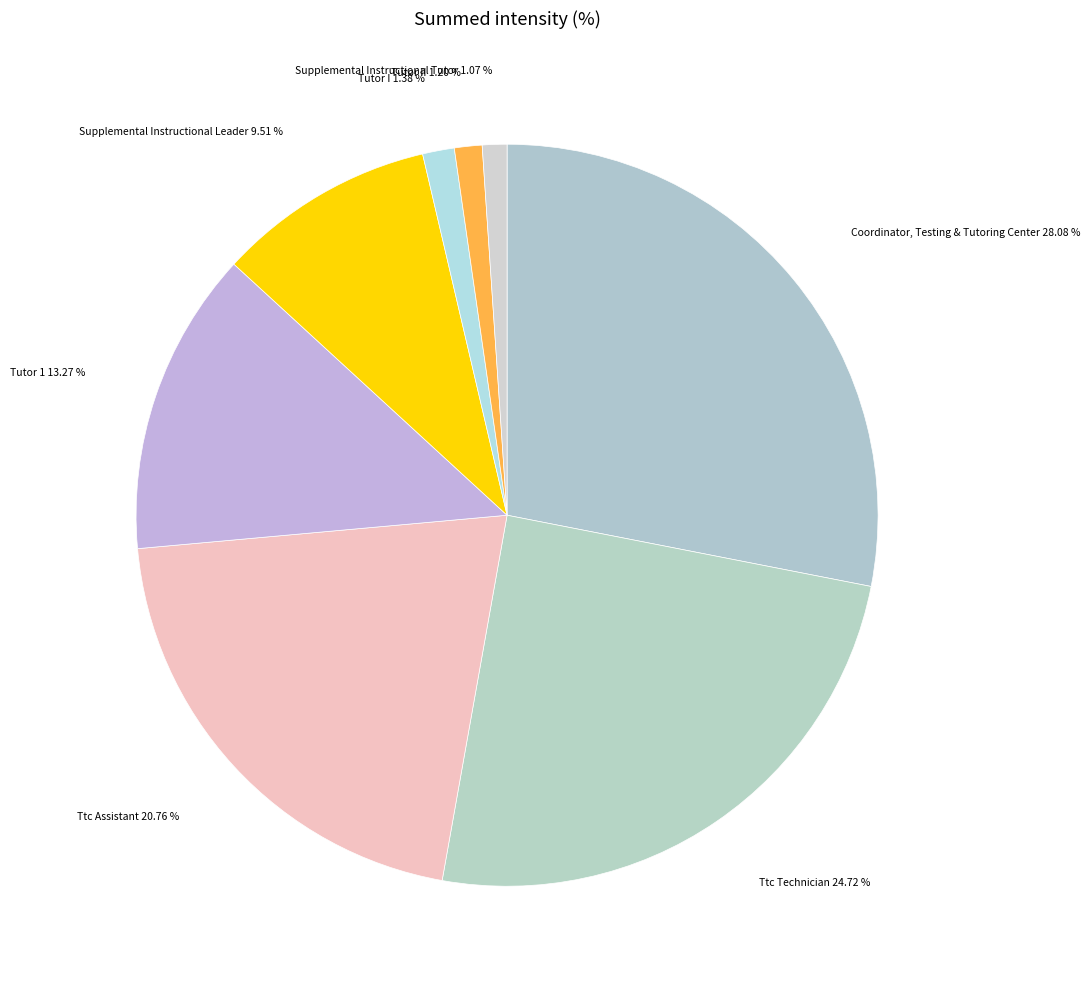

Does Ttc Assistant 20.76 % represent more than half of the total?

No